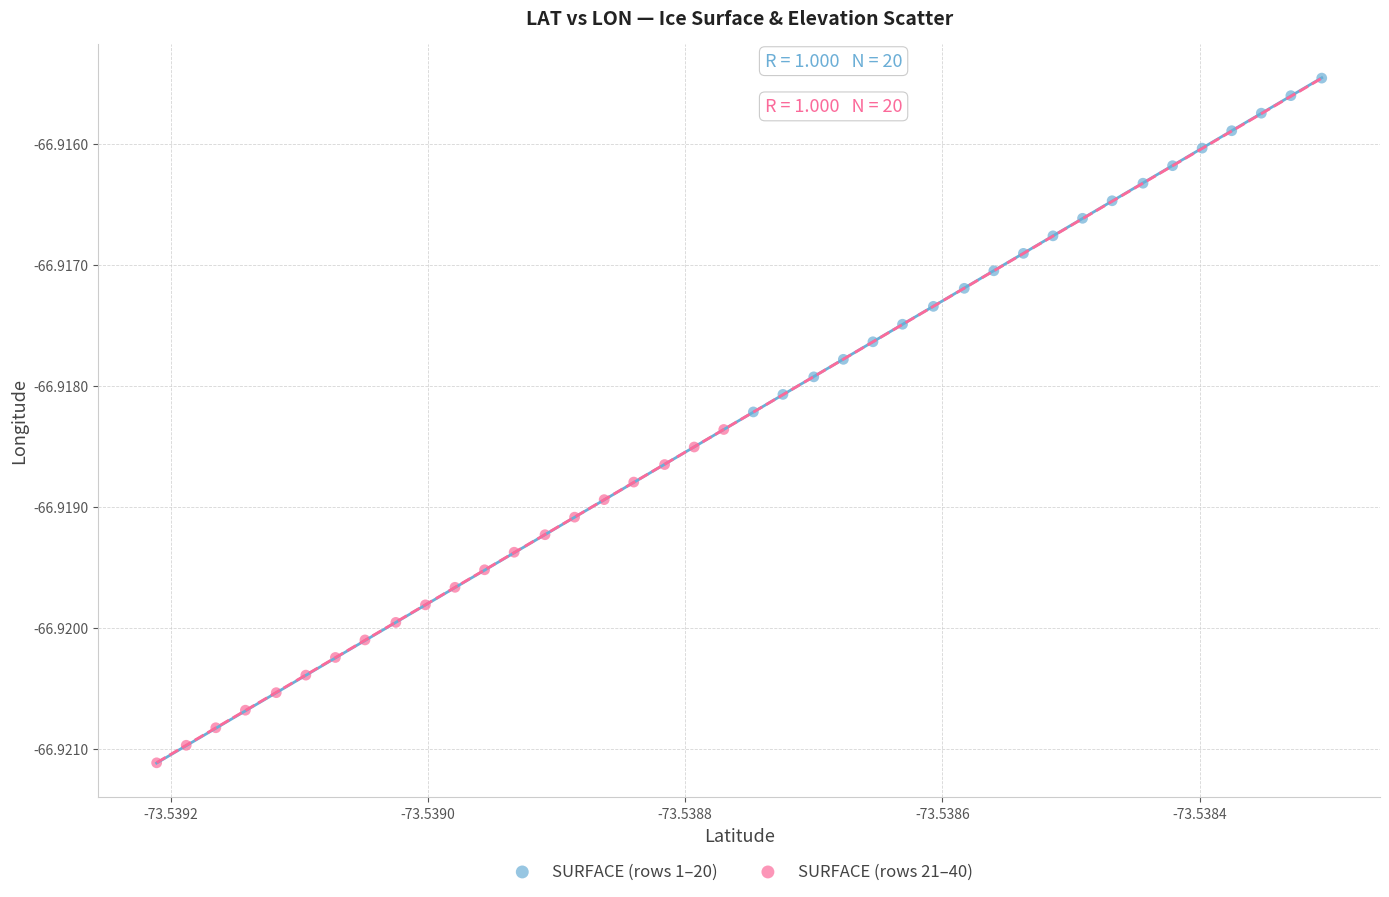

What are all the series names shown in the legend?

SURFACE (rows 1–20), SURFACE (rows 21–40)